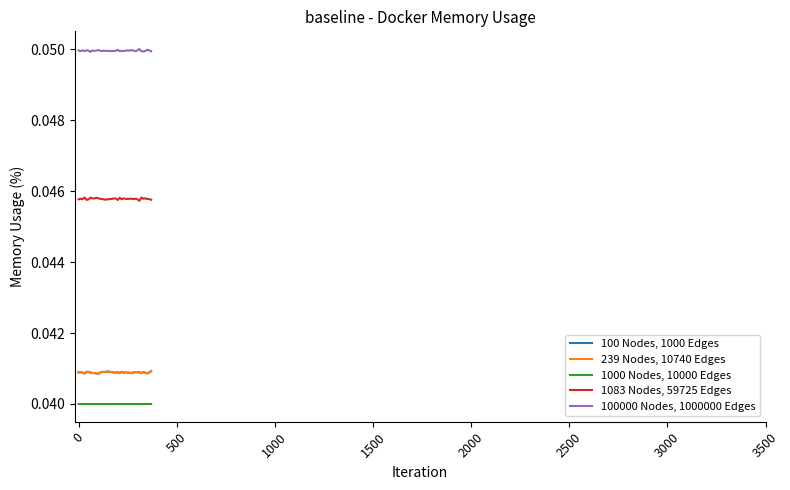

At how many categories does at least one series exceed 0?

38